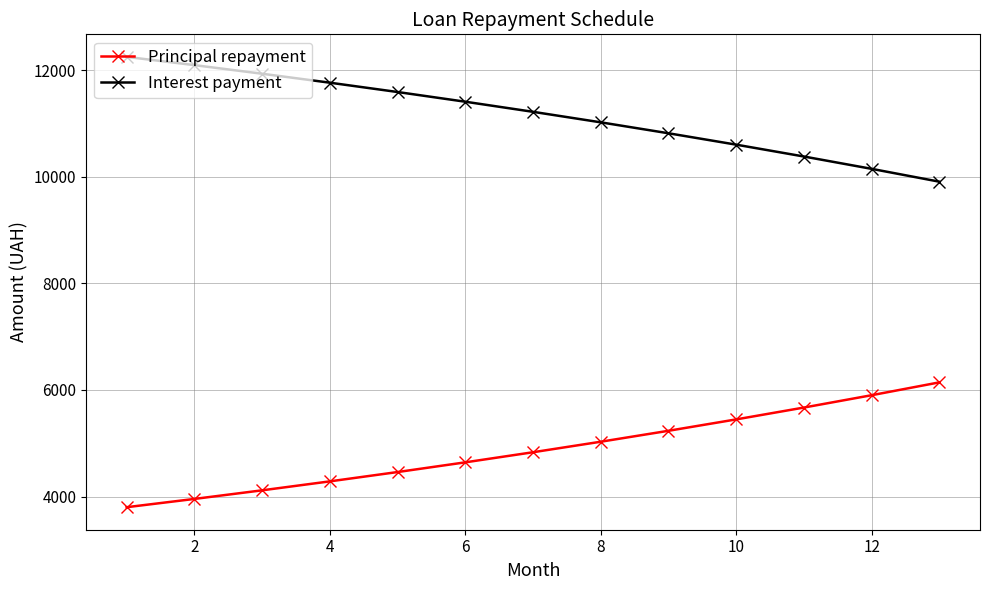

What is the value of the Principal repayment point at the 13th from the left?

6142.1